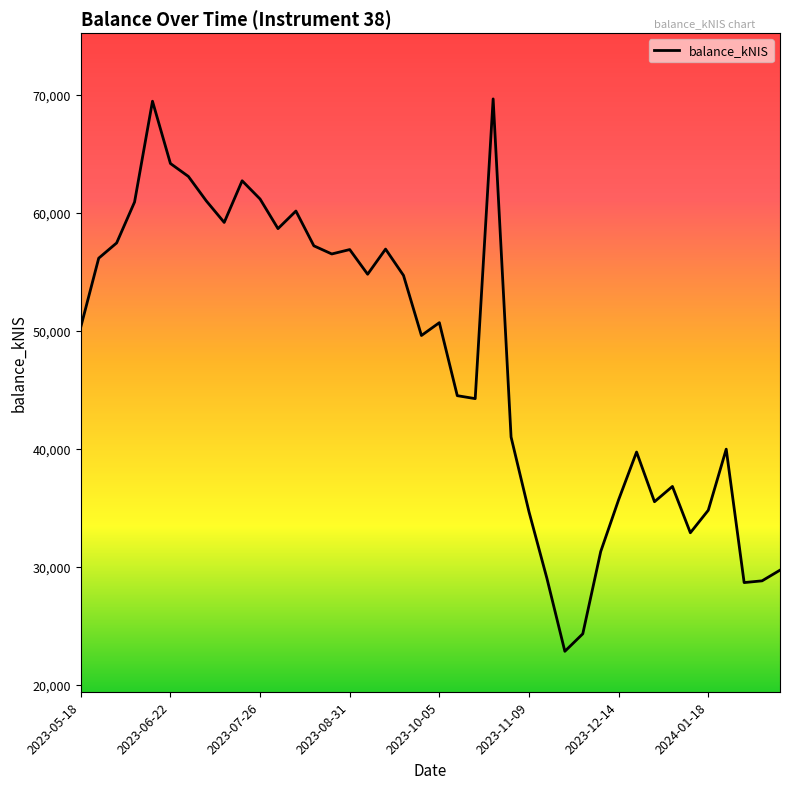

How many values are below 50701?

20